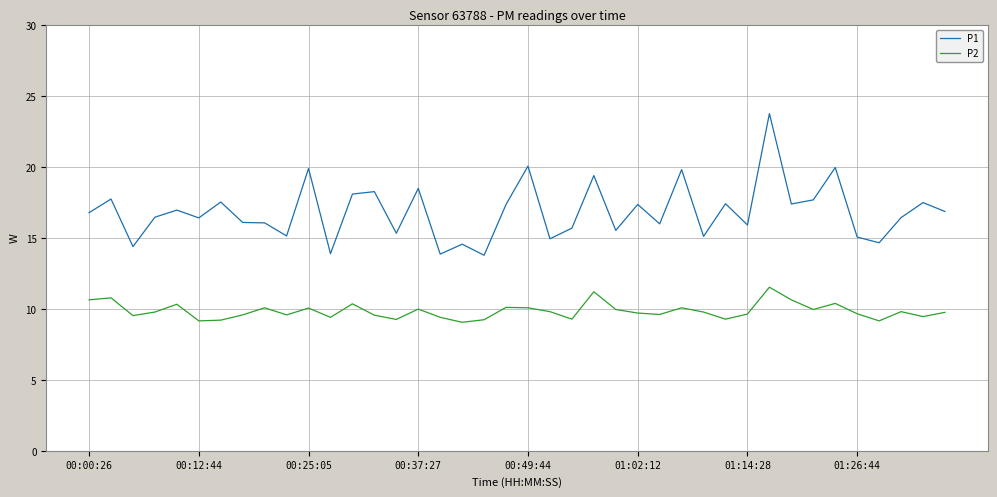

How many series are shown in this chart?

2